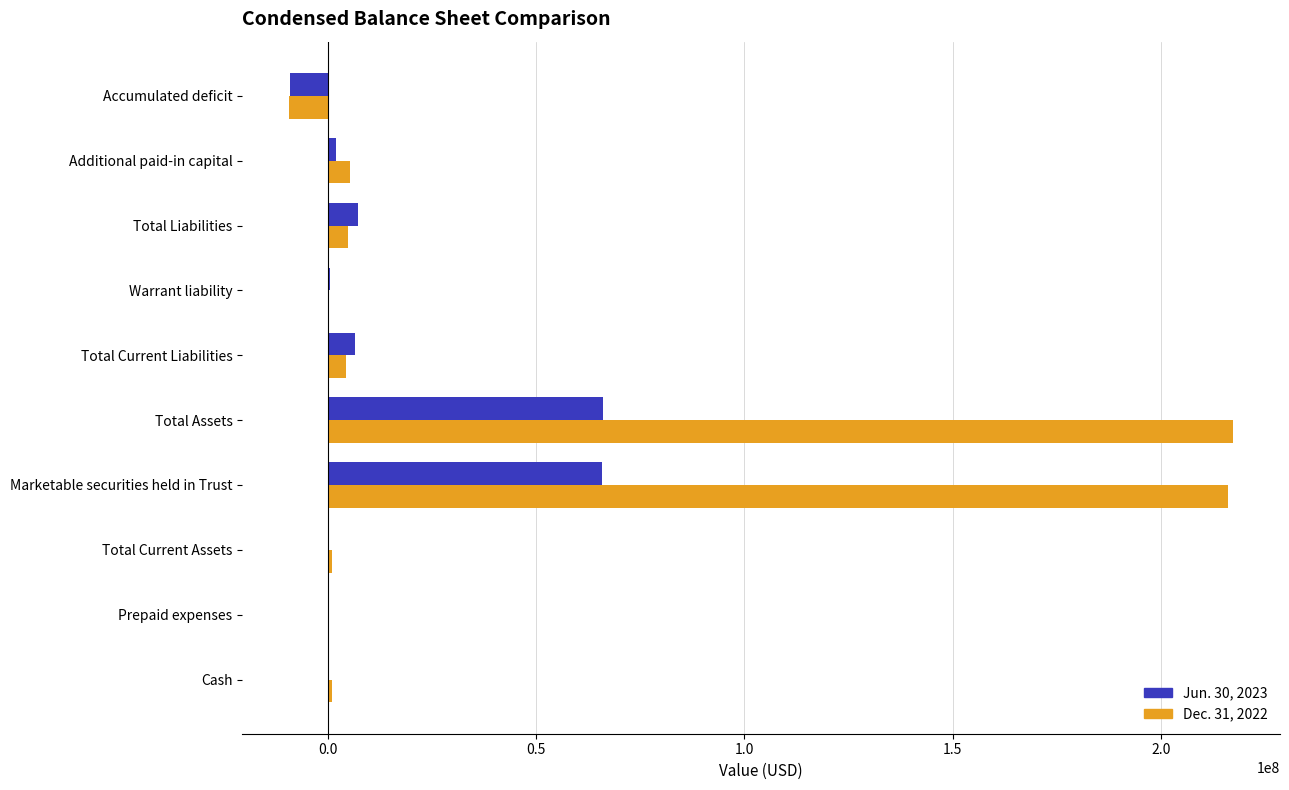

The value of Jun. 30, 2023 at Marketable securities held in Trust is 89196293. True or false?

False